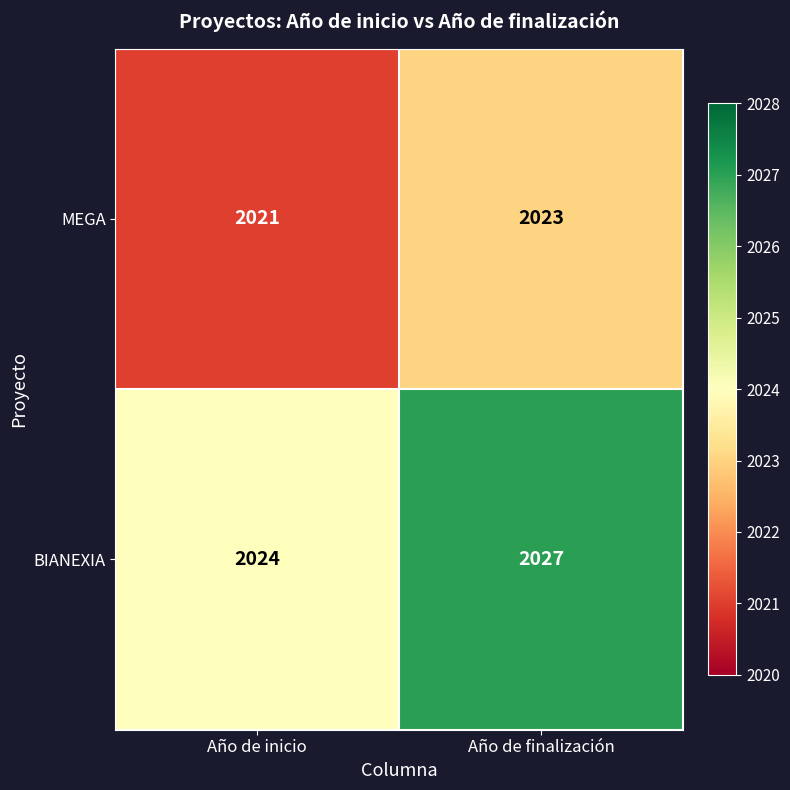

Which series has the largest total across all categories?

BIANEXIA